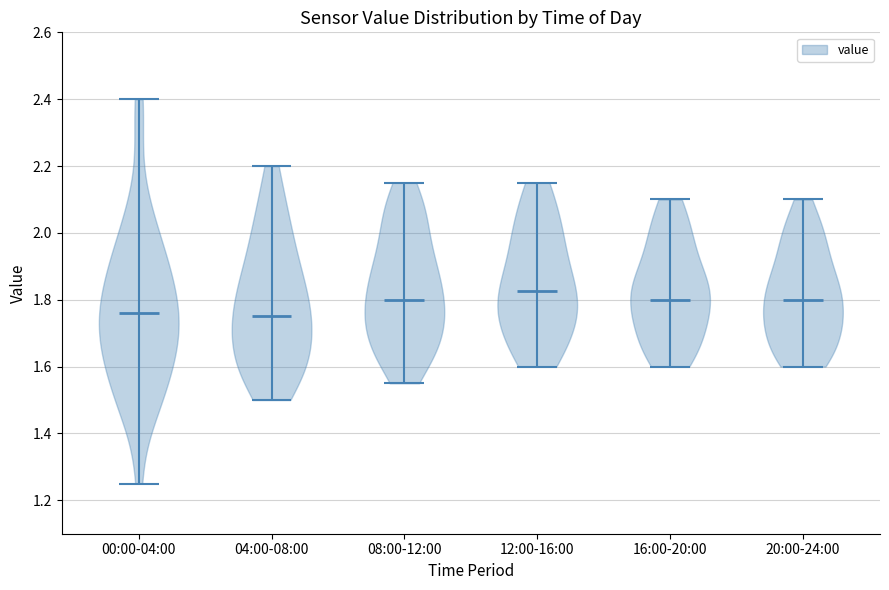

What is the highest point the violin for 20:00-24:00 reaches on the y-axis? The values are not printed on the chart, so give them approximately, as read against the axis.

2.10